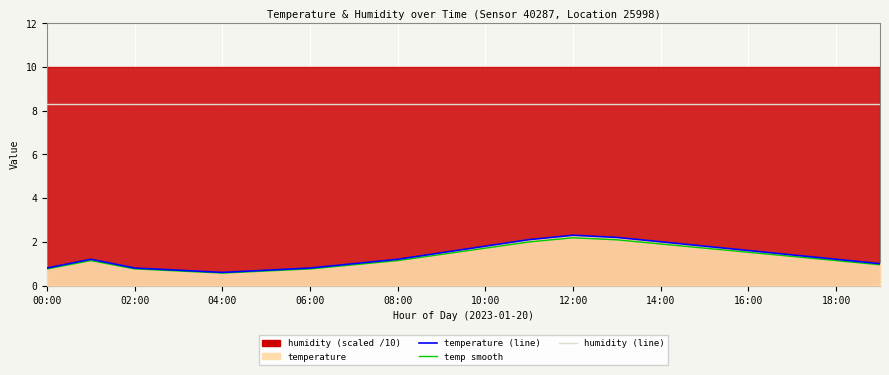

What is the difference between the maximum and minimum values in the temp smooth series?

1.6